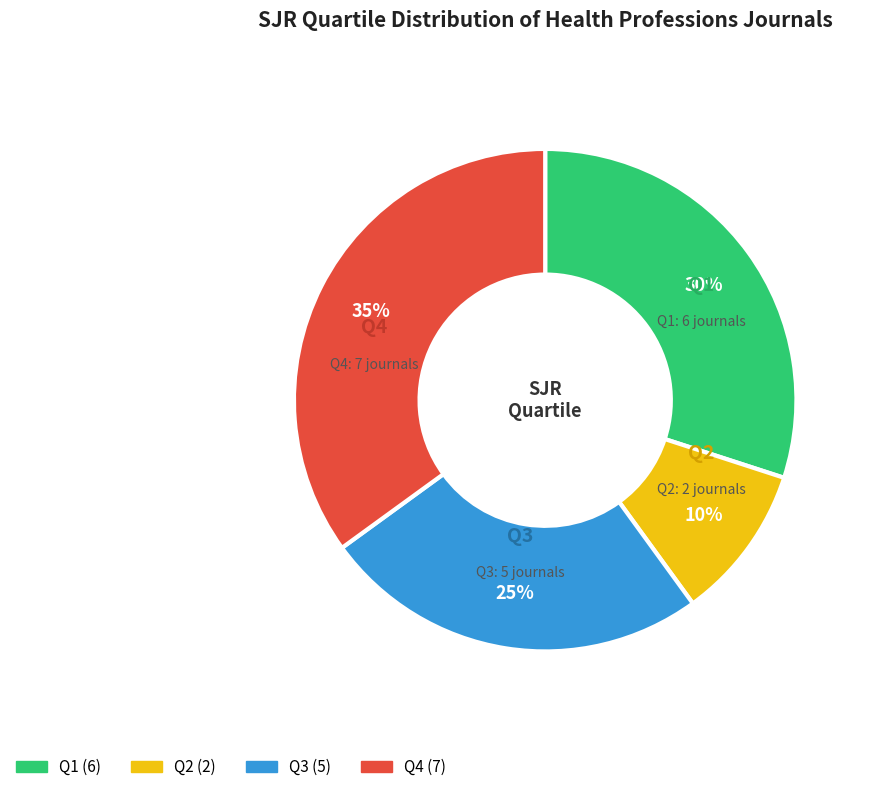

How many segments does this pie chart have?

4